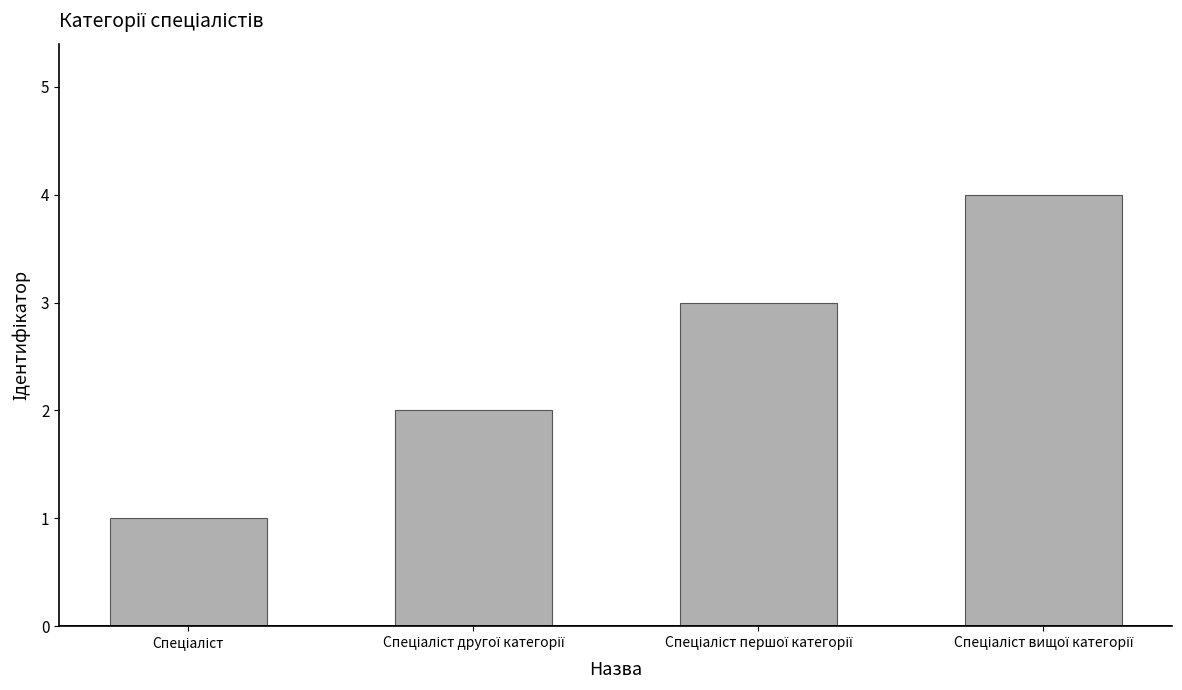

Reading left to right, what are all the values shown in this chart?

1	2	3	4